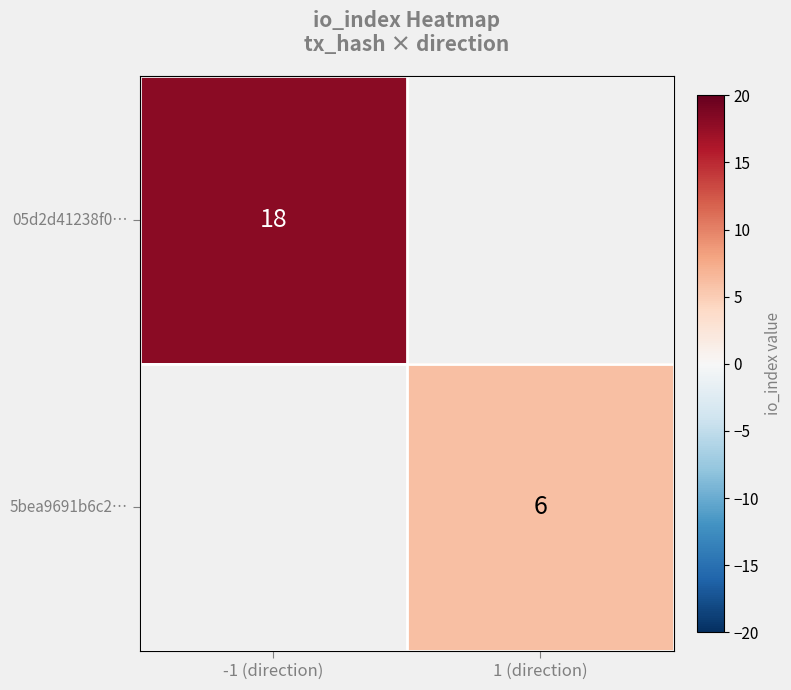

The value of 05d2d41238f0… at -1 (direction) is 18. True or false?

True